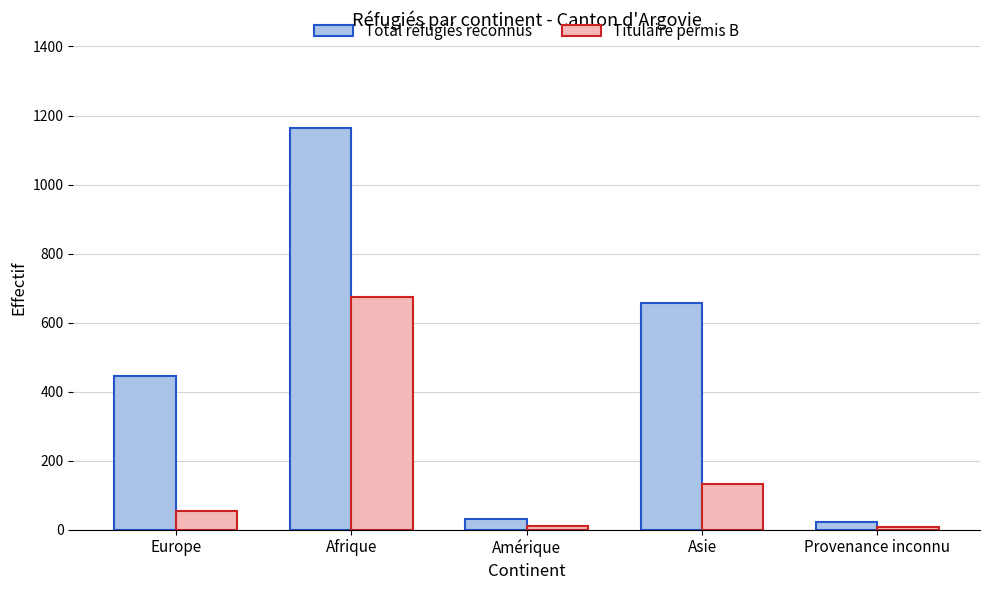

What is the smallest value displayed?

7